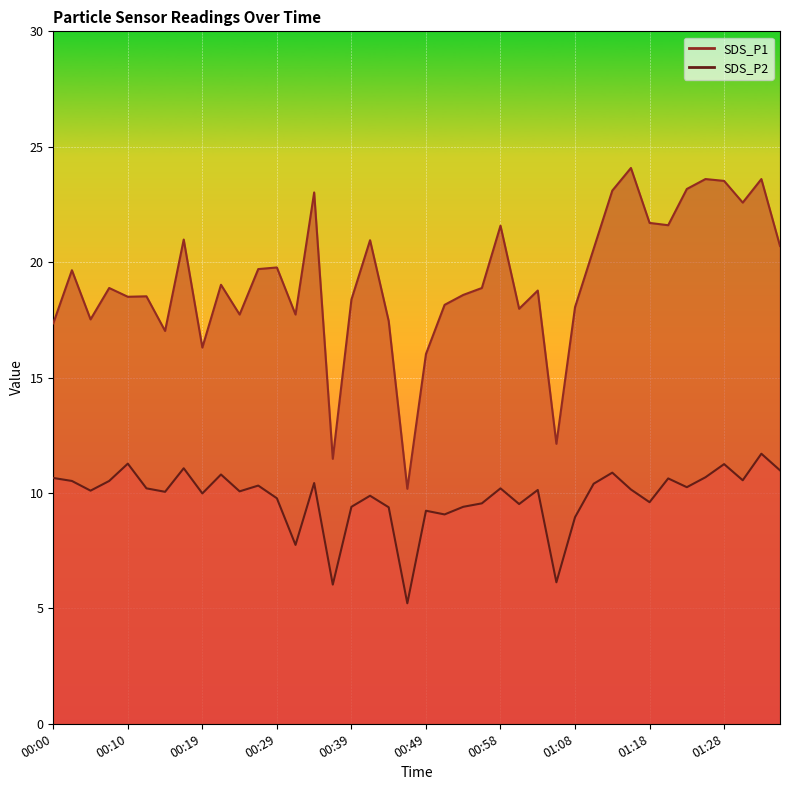

Reading left to right, transcribe all the data shown in this chart.

SDS_P1: 00:00=17.4	00:02=19.6	00:05=17.5	00:07=18.9	00:10=18.5	00:12=18.5	00:15=17.0	00:17=21.0	00:19=16.3	00:22=19.0	00:24=17.7	00:27=19.7	00:29=19.8	00:32=17.7	00:34=23.0	00:36=11.5	00:39=18.4	00:41=20.9	00:44=17.4	00:46=10.2	00:49=16.0	00:51=18.1	00:53=18.6	00:56=18.9	00:58=21.6	01:01=18.0	01:03=18.8	01:06=12.1	01:08=18.1	01:11=20.6	01:13=23.1	01:16=24.1	01:18=21.7	01:21=21.6	01:23=23.2	01:26=23.6	01:28=23.5	01:31=22.6	01:33=23.6	01:36=20.7
SDS_P2: 00:00=10.7	00:02=10.5	00:05=10.1	00:07=10.5	00:10=11.3	00:12=10.2	00:15=10.1	00:17=11.1	00:19=10.0	00:22=10.8	00:24=10.1	00:27=10.3	00:29=9.8	00:32=7.8	00:34=10.4	00:36=6.0	00:39=9.4	00:41=9.9	00:44=9.4	00:46=5.2	00:49=9.2	00:51=9.1	00:53=9.4	00:56=9.6	00:58=10.2	01:01=9.5	01:03=10.1	01:06=6.1	01:08=8.9	01:11=10.4	01:13=10.9	01:16=10.2	01:18=9.6	01:21=10.6	01:23=10.2	01:26=10.7	01:28=11.2	01:31=10.6	01:33=11.7	01:36=11.0